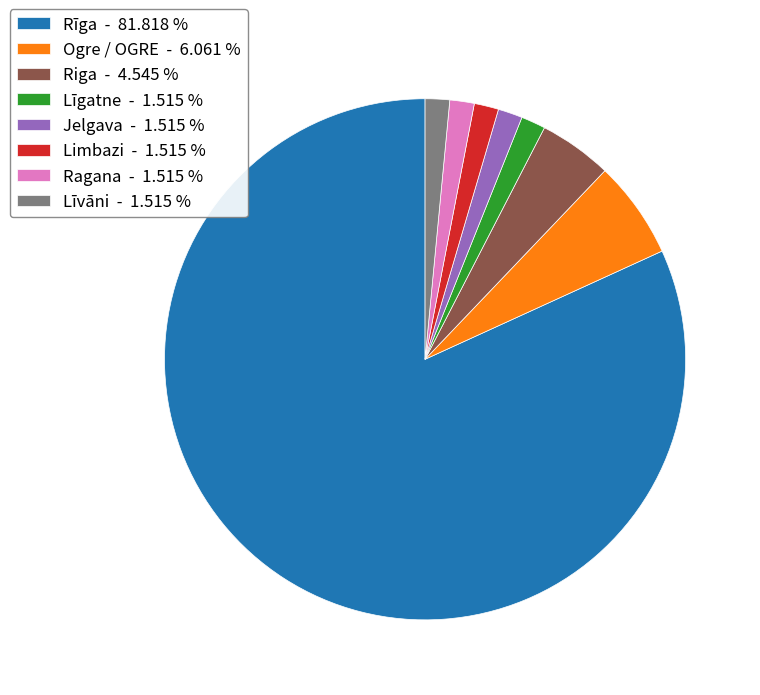

Which has a higher value, Jelgava - 1.515 % or Ogre / OGRE - 6.061 %?

Ogre / OGRE - 6.061 %